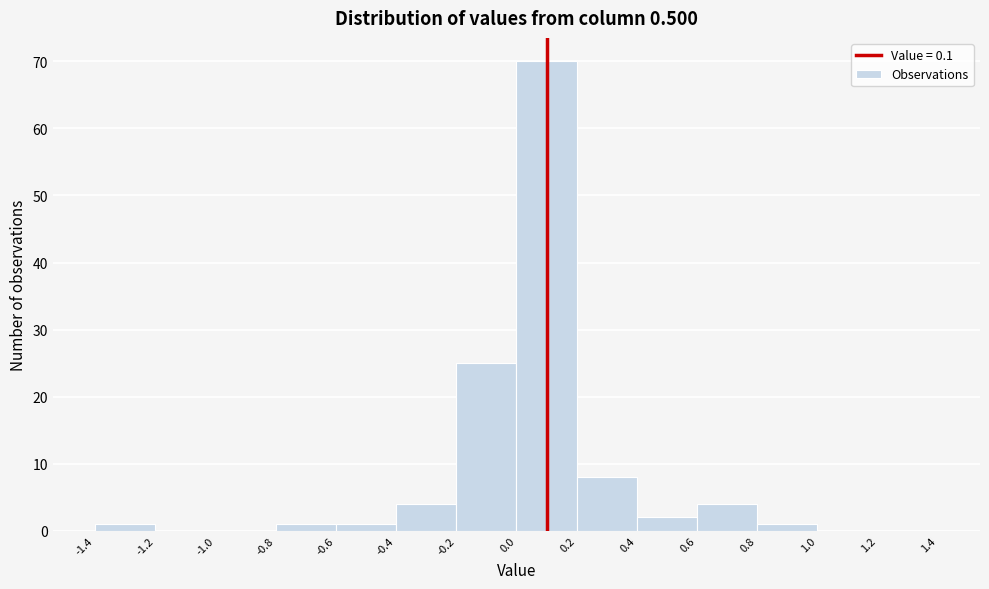

Over which range of the x-axis is the bar tallest?

0.0 to 0.2